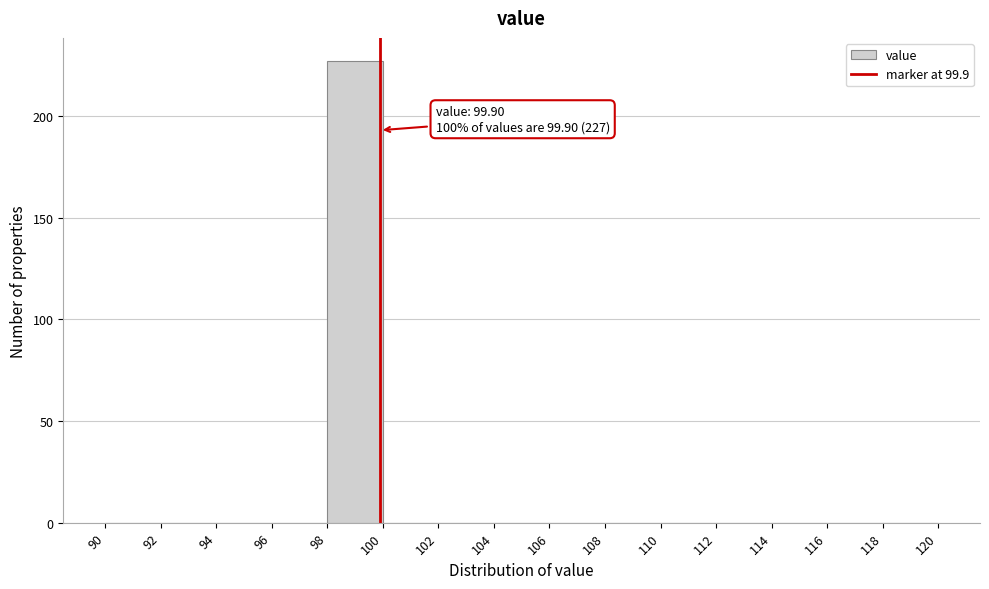

Which range on the x-axis has the tallest bar?

98 to 100